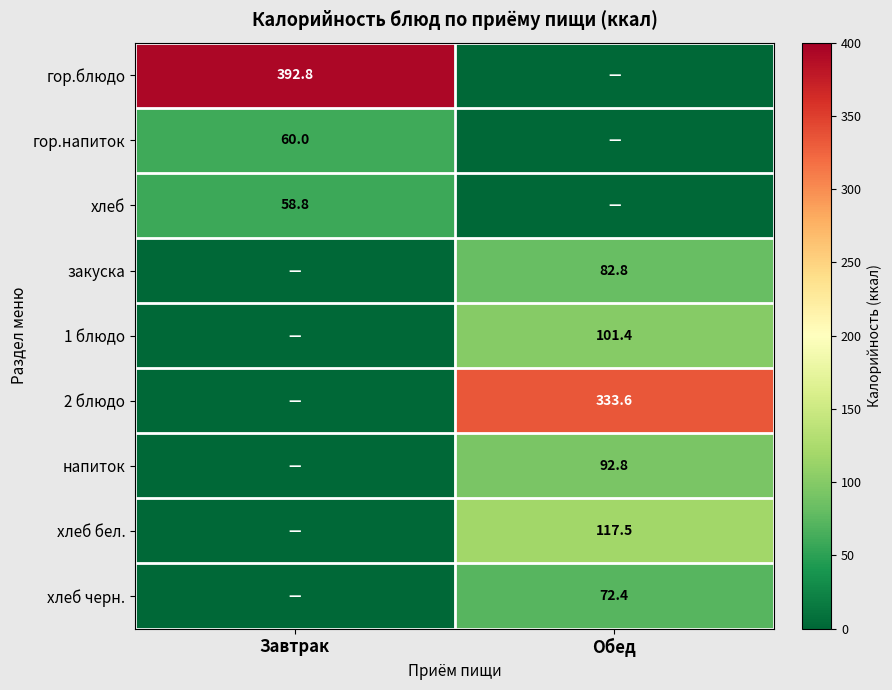

At how many categories does at least one series exceed 86?

2